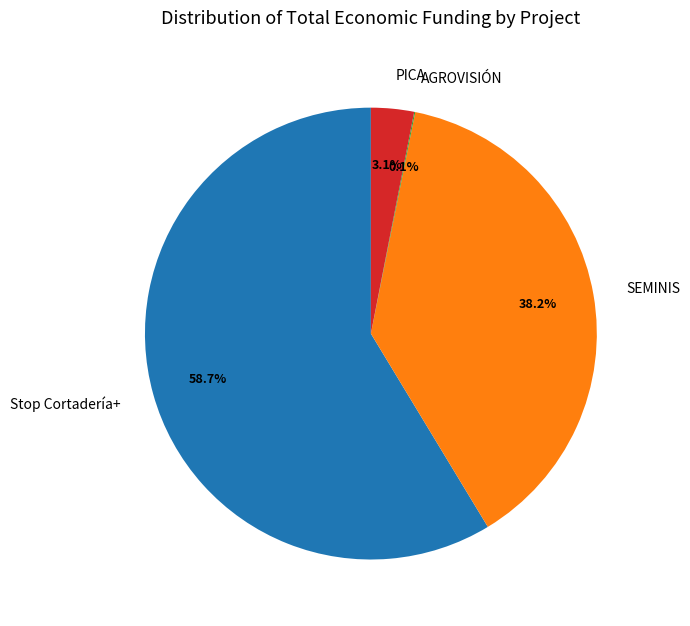

Is there a majority slice in this chart?

Yes